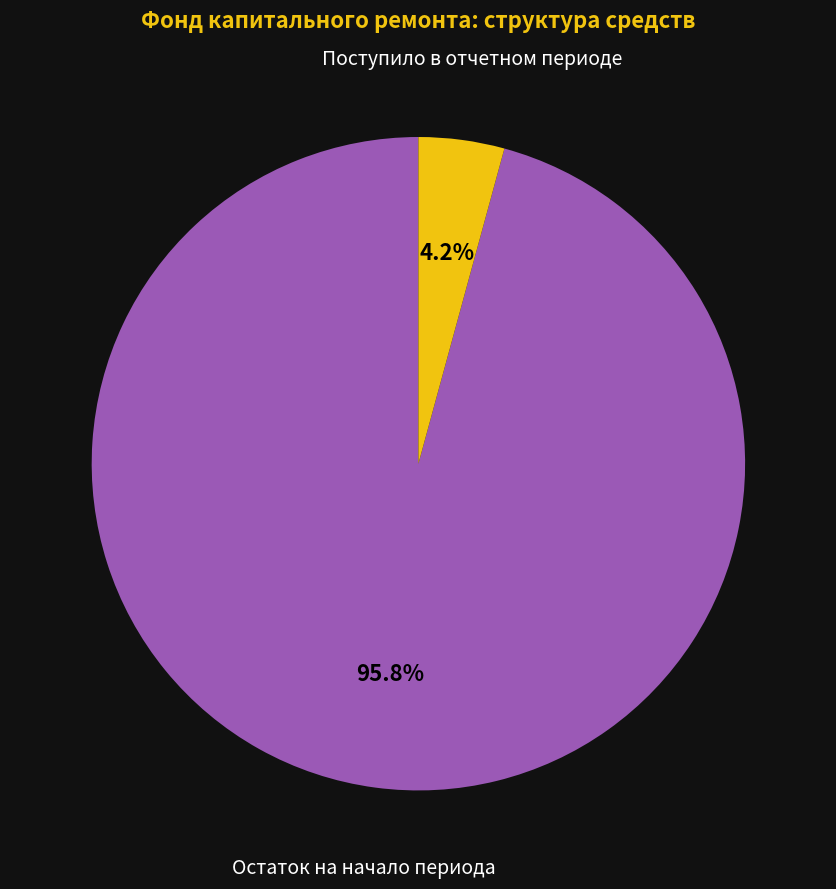

Is there a majority slice in this chart?

Yes